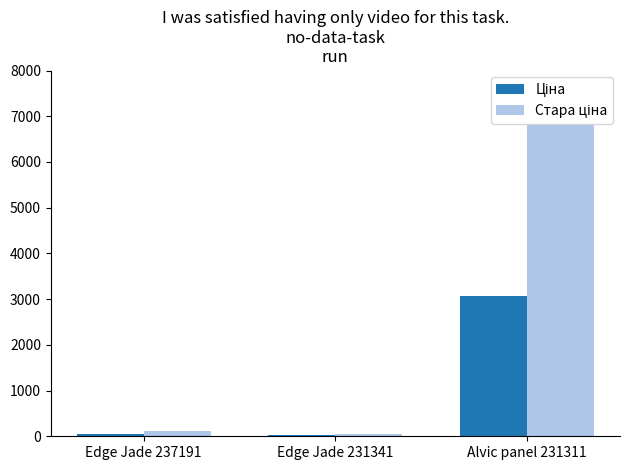

At which category is the sum across all series the highest?

Alvic panel 231311